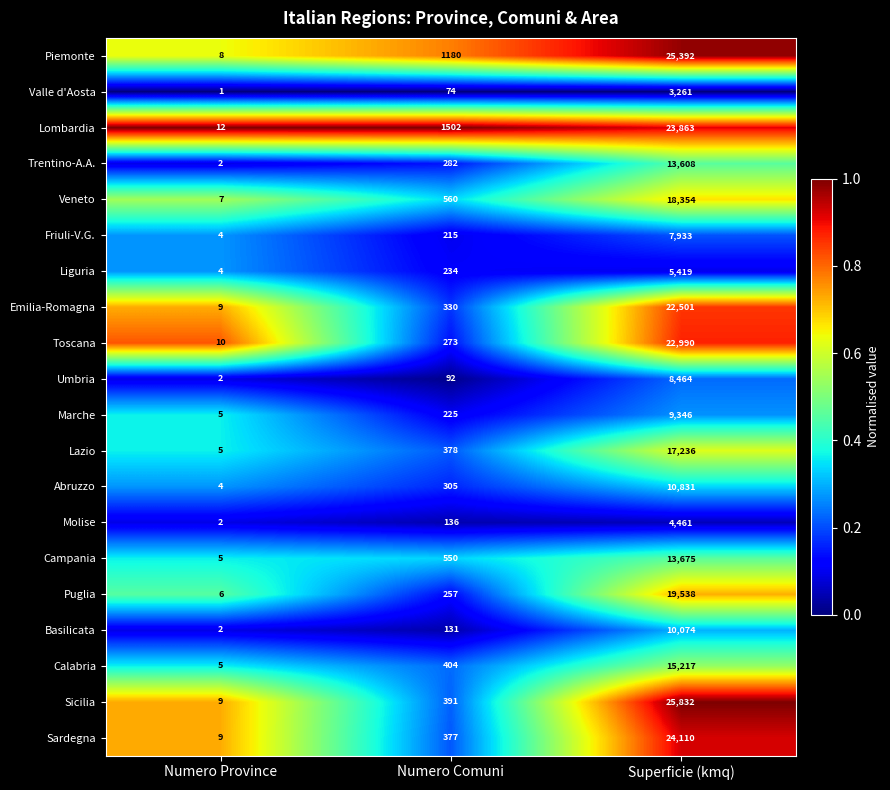

Which label corresponds to the smallest value in the chart?

Numero Province